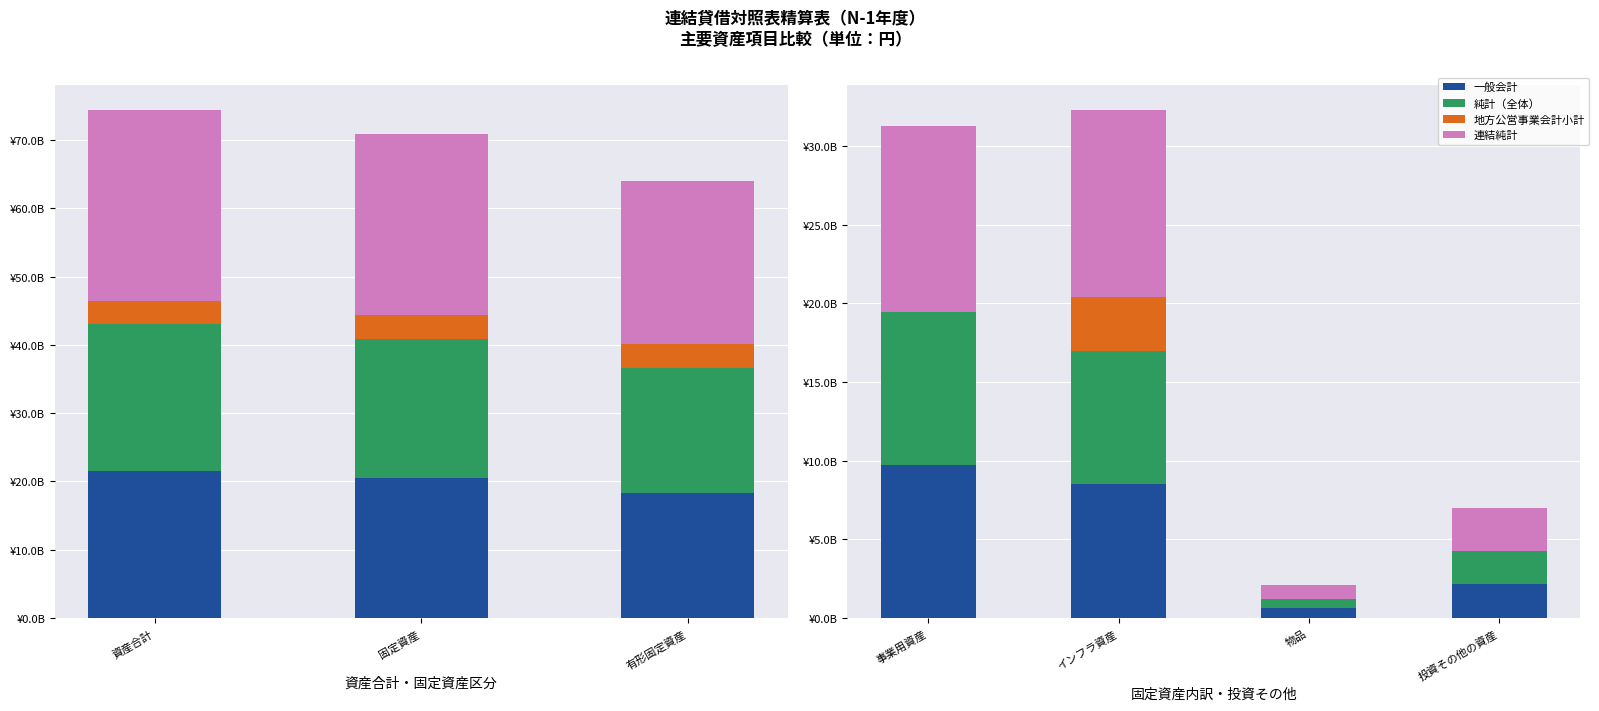

At インフラ資産, list the series in order from largest to smallest.

連結純計, 一般会計, 純計（全体）, 地方公営事業会計小計